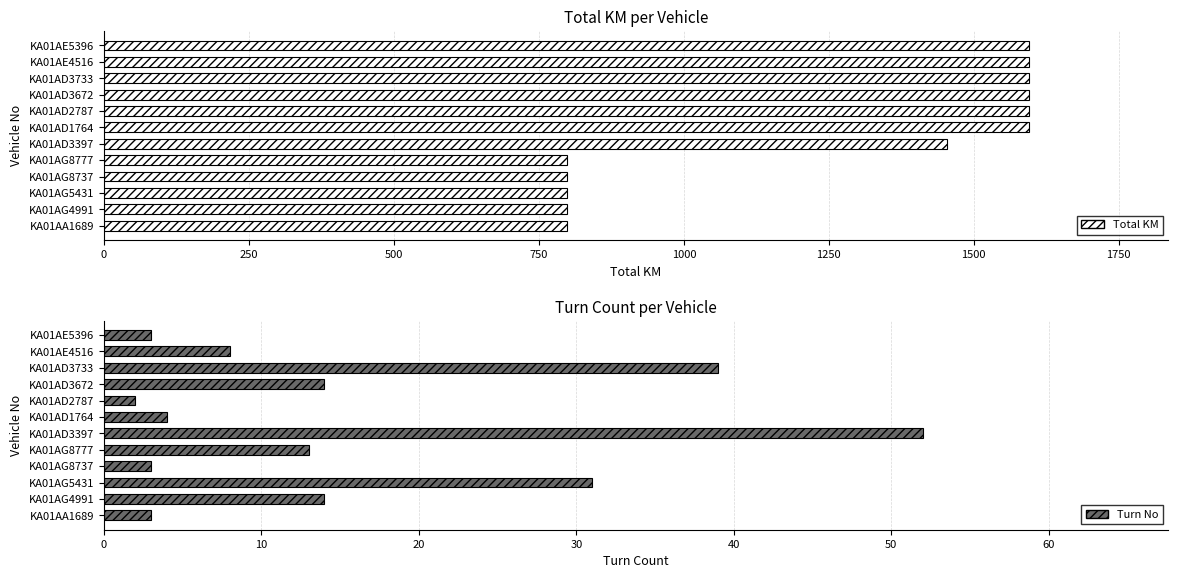

Which series has the largest range (max minus min)?

Total KM